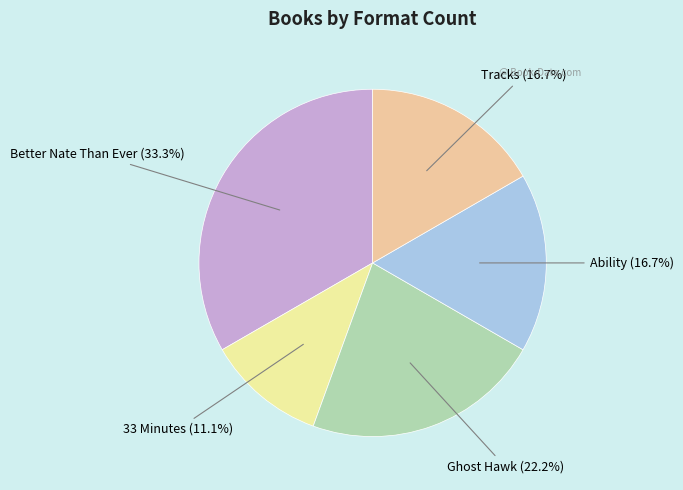

Is Ability the majority of the pie?

No